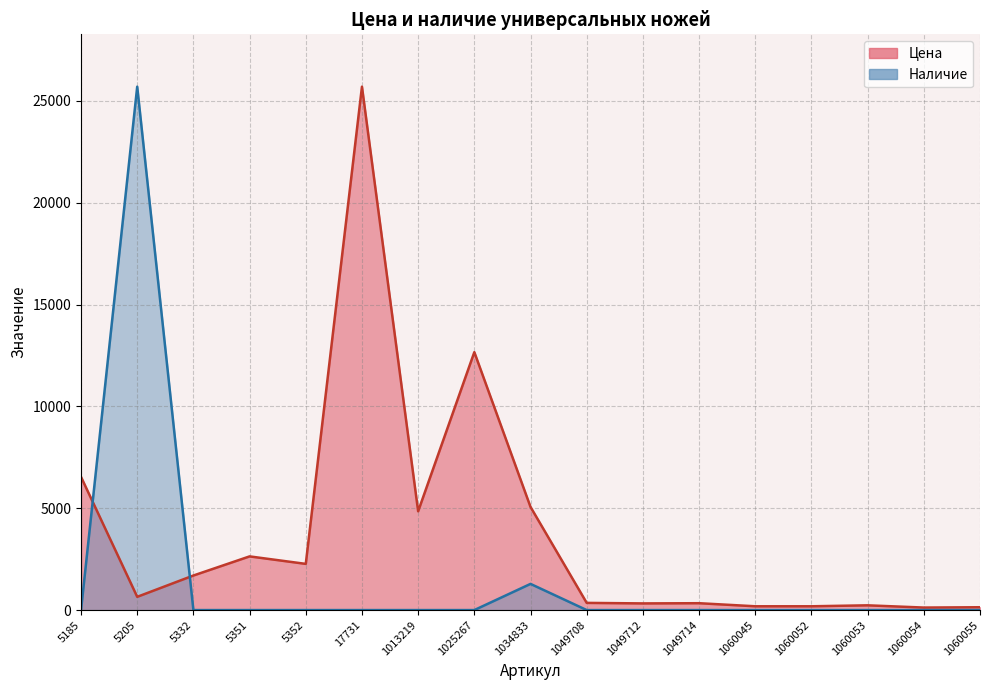

Rank the categories by Цена value from highest to lowest.

17731, 1025267, 5185, 1034833, 1013219, 5351, 5352, 5332, 5205, 1049708, 1049714, 1049712, 1060053, 1060045, 1060052, 1060055, 1060054